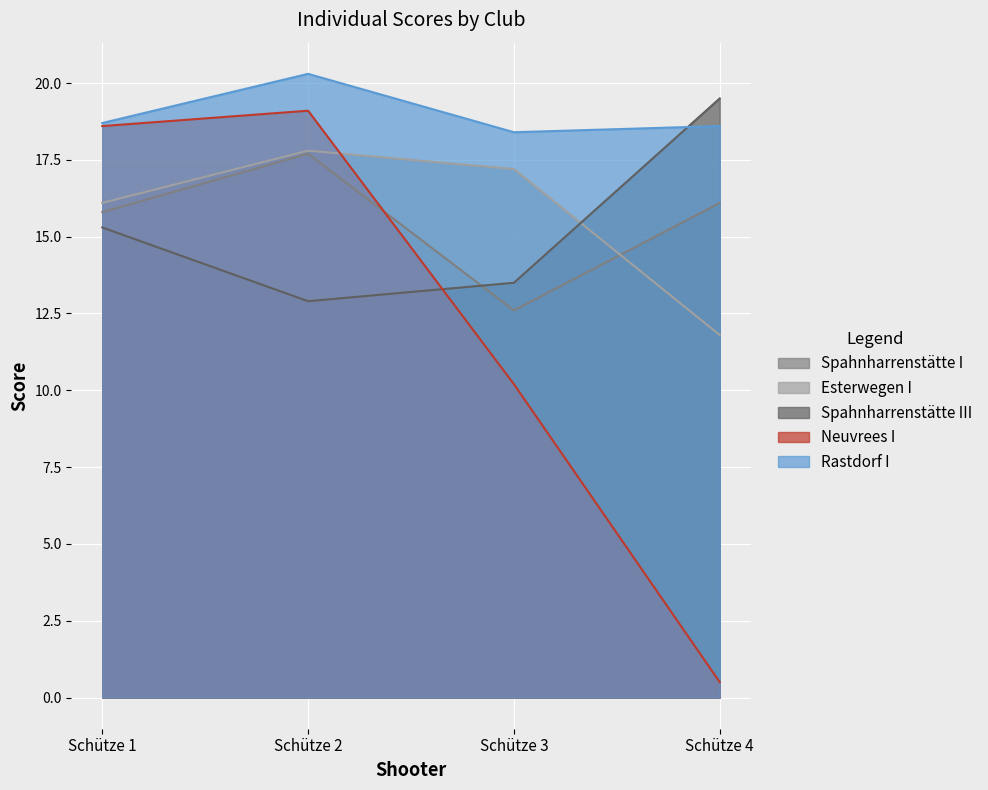

At which category does the chart reach its peak across all series?

Schütze 2